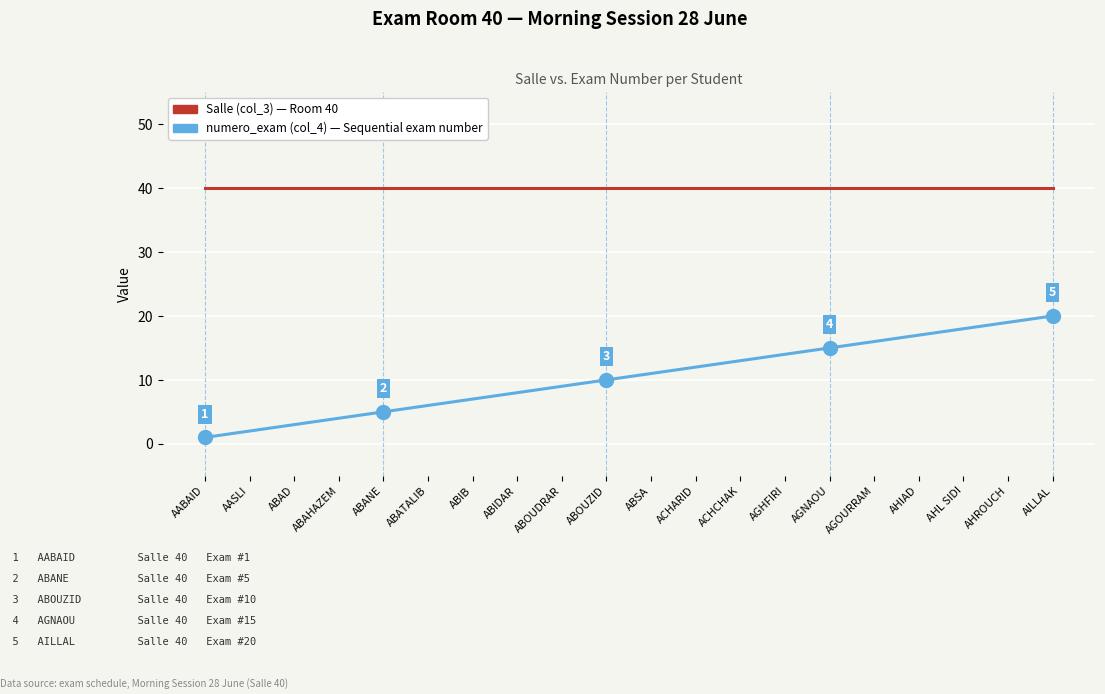

What is the total value across all series at ABATALIB?

46